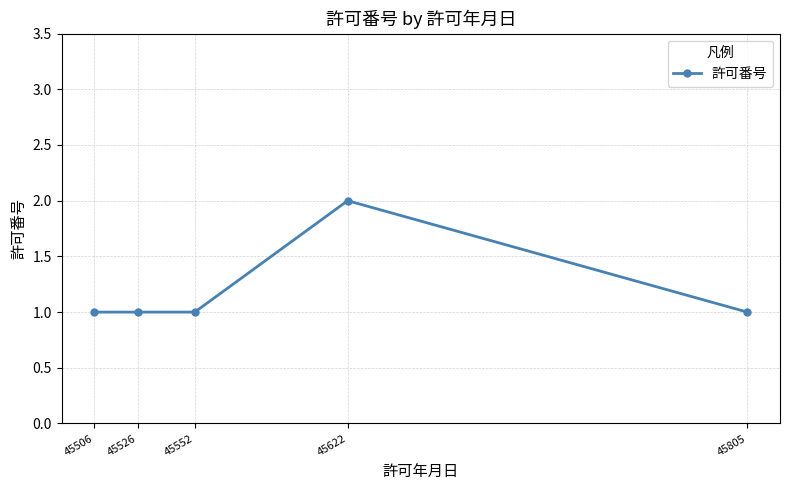

Is it true that the value at 45506 is 1?

True